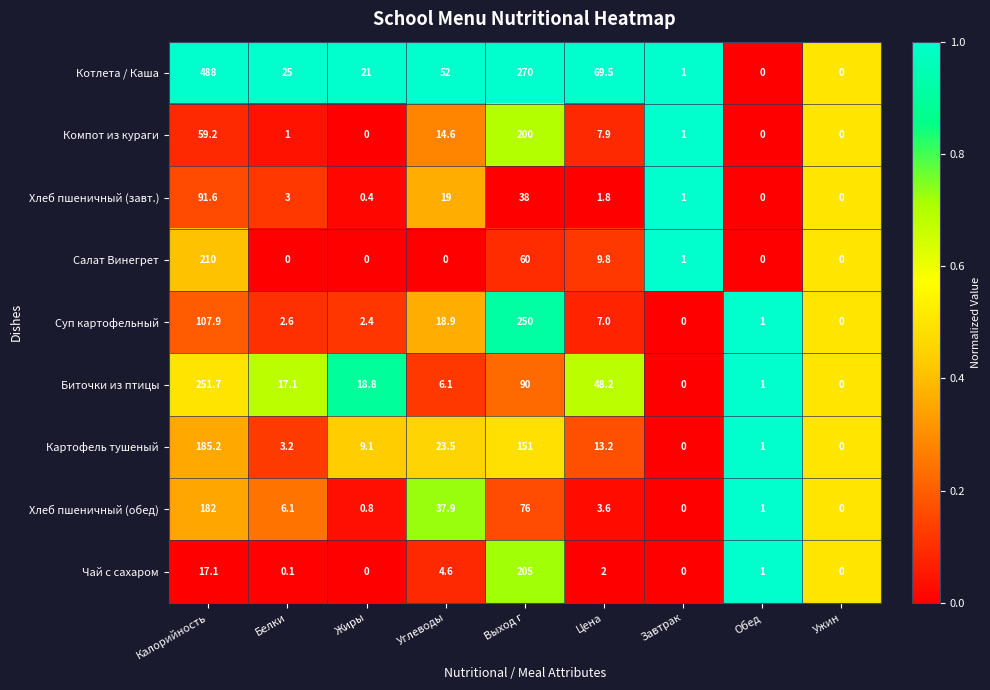

Count the number of data series in this chart.

9